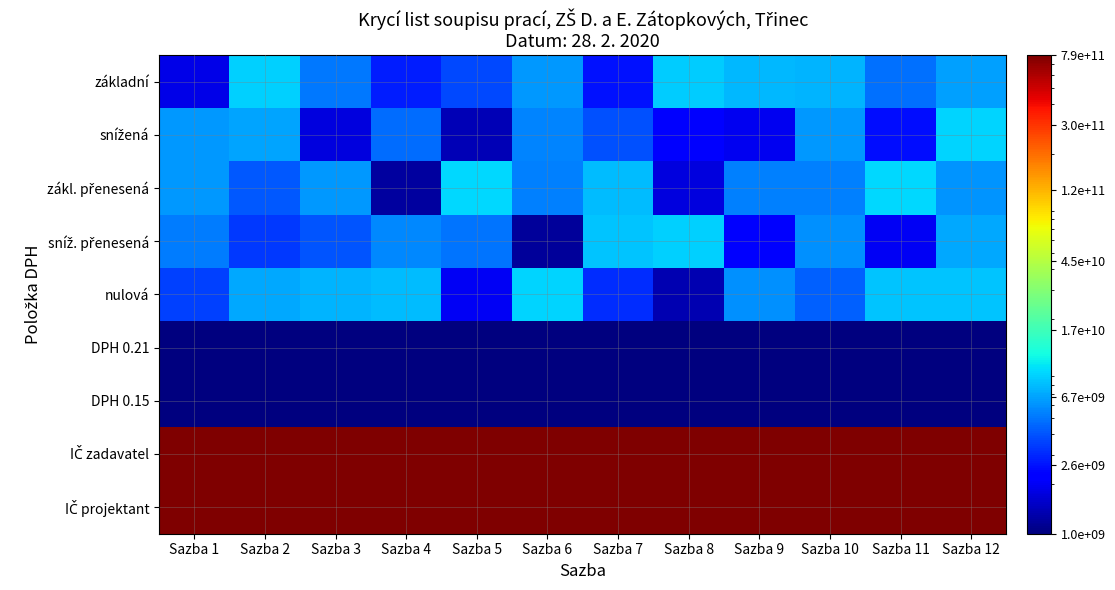

What is the spread (max minus min) of values at Sazba 2?

1808598410605411.2